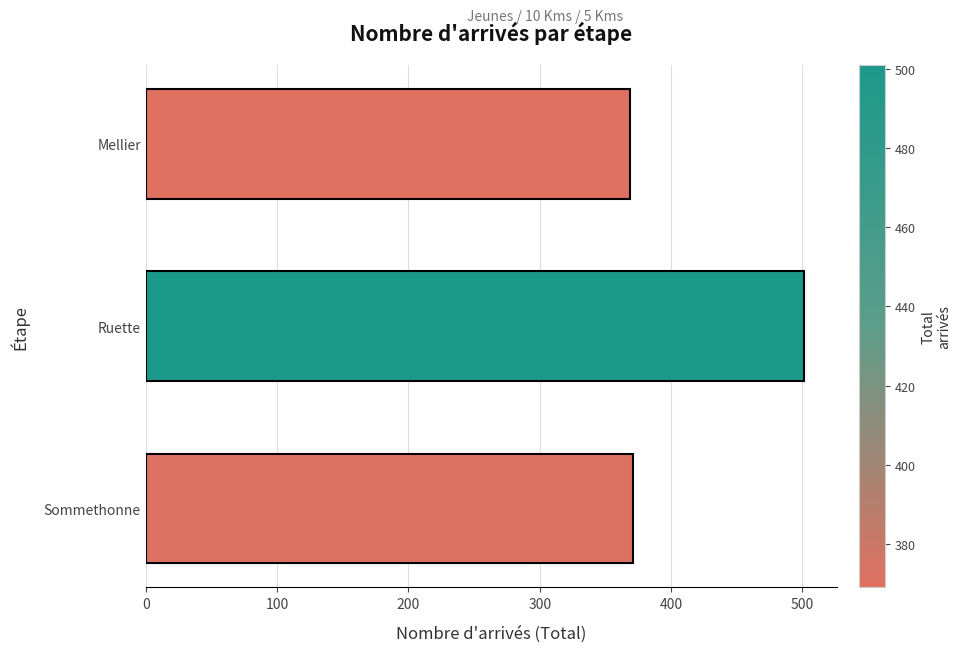

Are the bars horizontal?

Yes